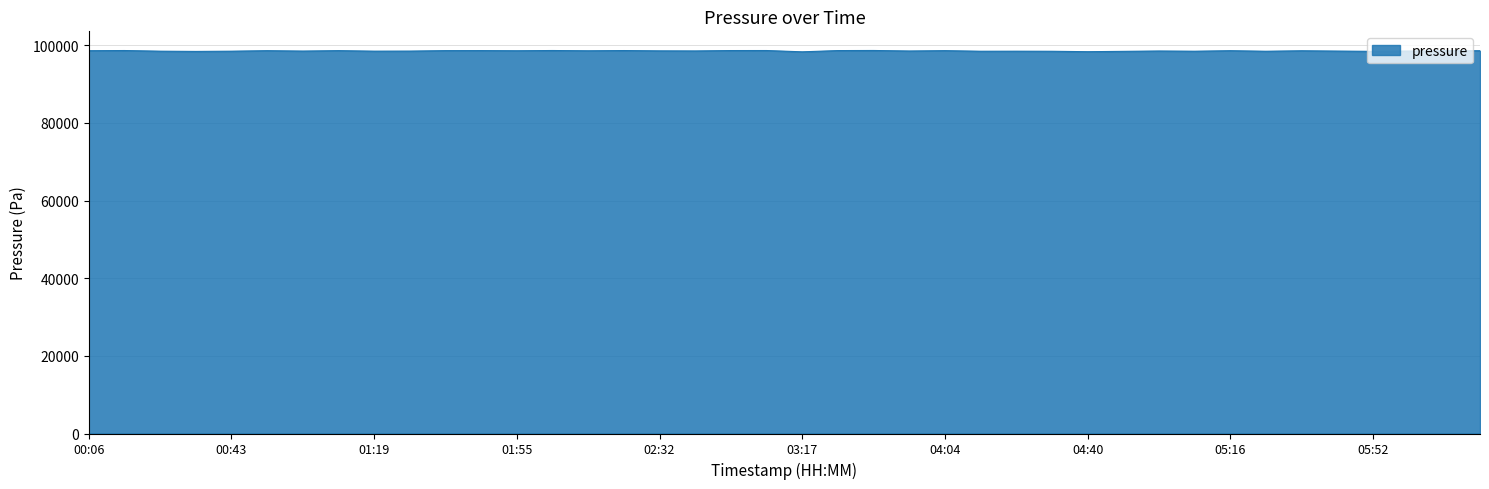

What is the maximum value shown in the chart?

98666.7